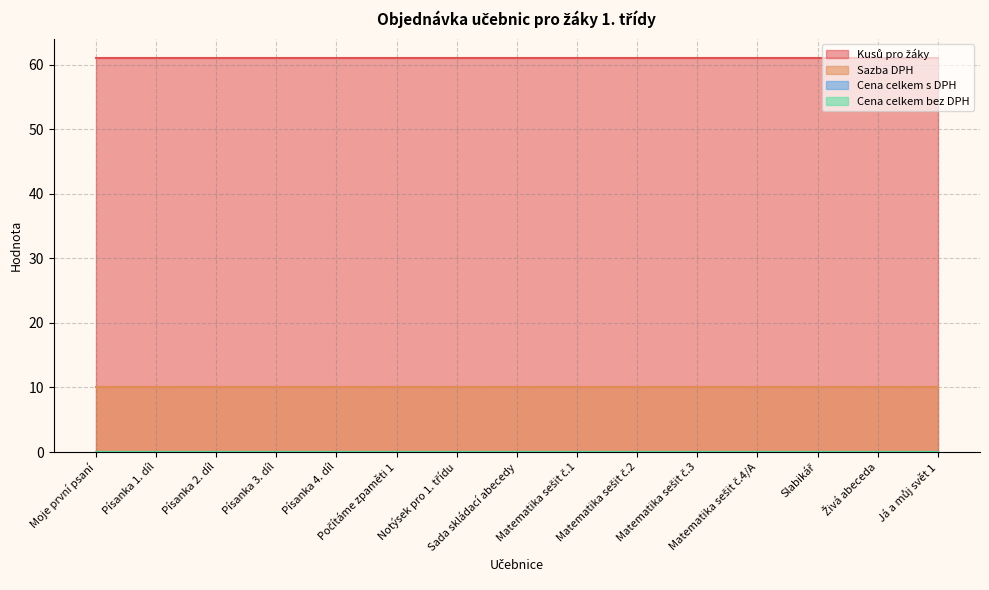

True or false: Sazba DPH and Cena celkem s DPH intersect in this chart.

False